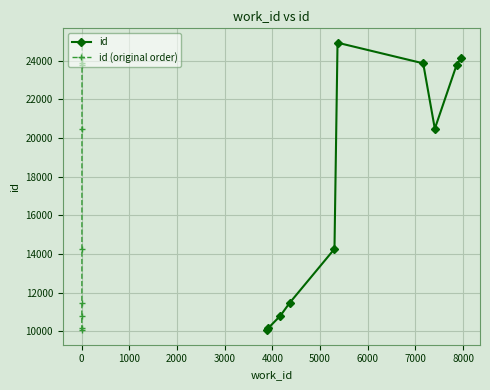

What is the value of the id point at the 3rd from the left?

10797